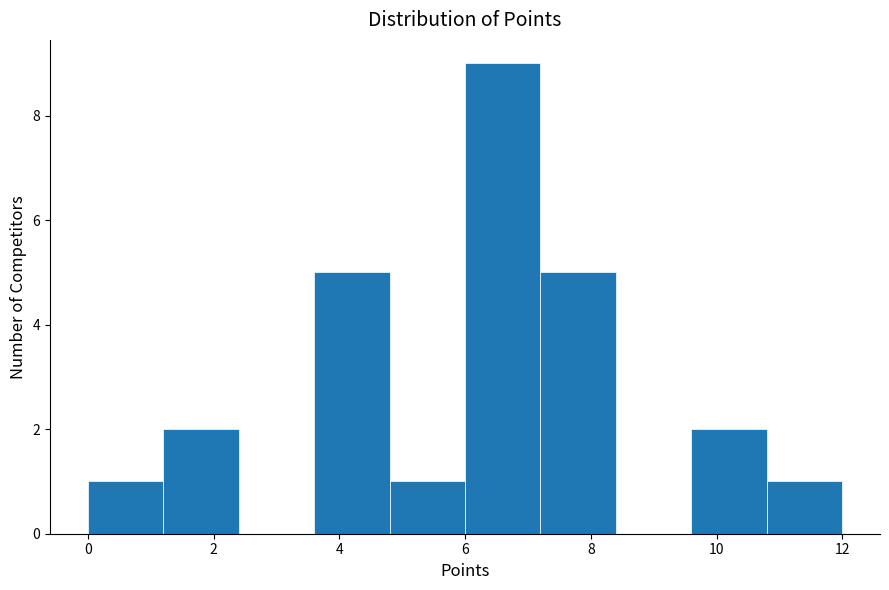

Reading left to right, transcribe this chart: for each bar, give the range it covers on the x-axis and its height. The values are not printed on the chart, so give them approximately, as read against the axis.

0.0 to 1.2: 1
1.2 to 2.4: 2
2.4 to 3.6: 0
3.6 to 4.8: 5
4.8 to 6.0: 1
6.0 to 7.2: 9
7.2 to 8.4: 5
8.4 to 9.6: 0
9.6 to 10.8: 2
10.8 to 12.0: 1